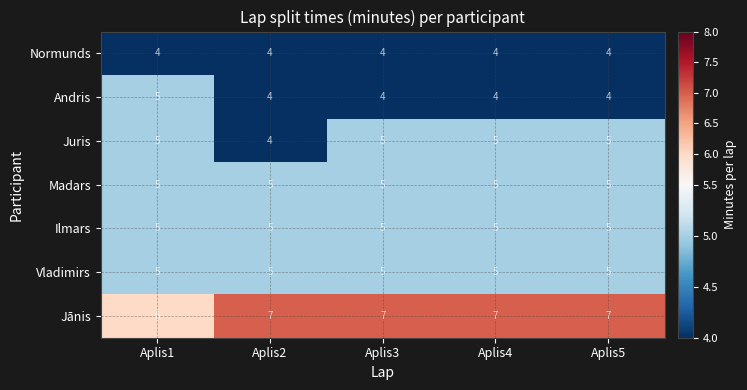

True or false: Normunds has a value of 4 at Aplis4.

True